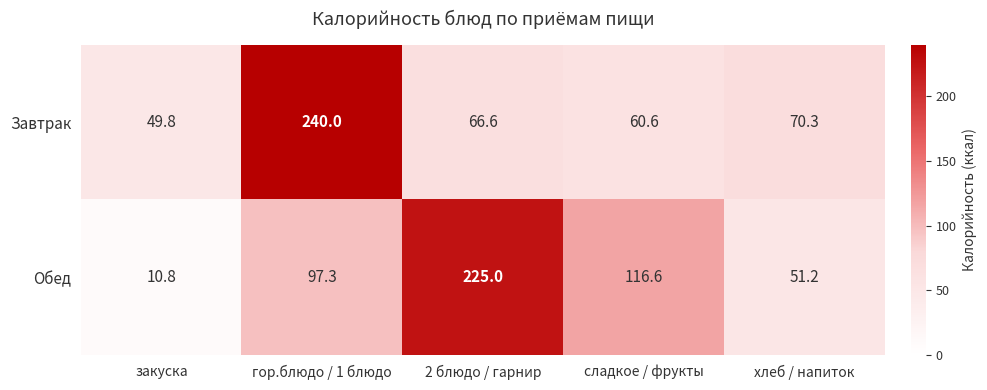

At how many categories does at least one series exceed 123?

2